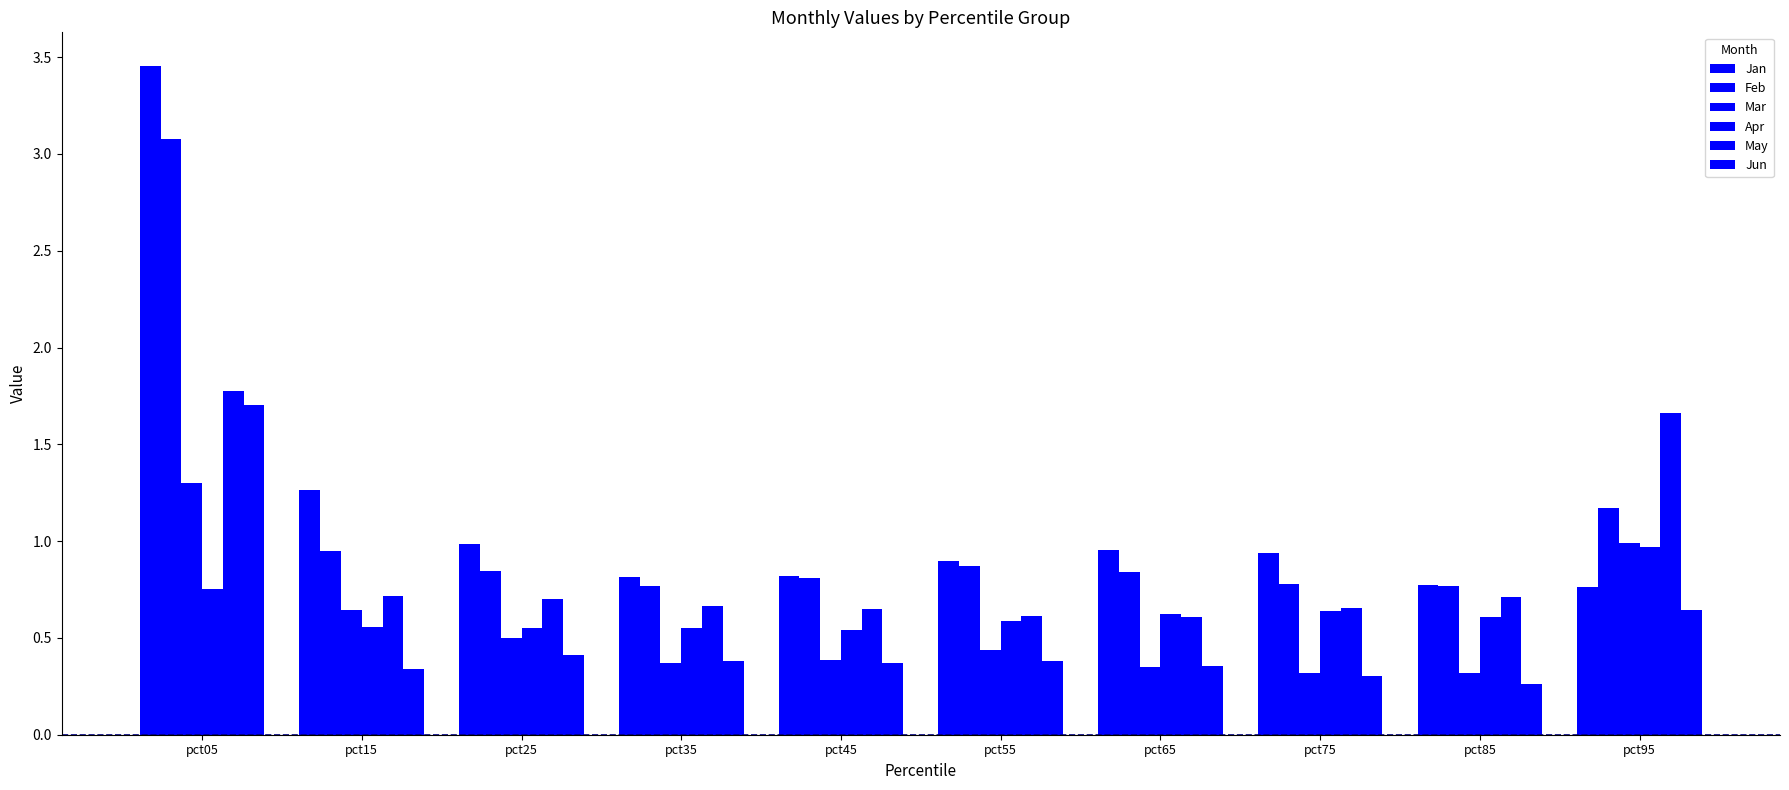

What value does the Feb series have at pct35?

0.8